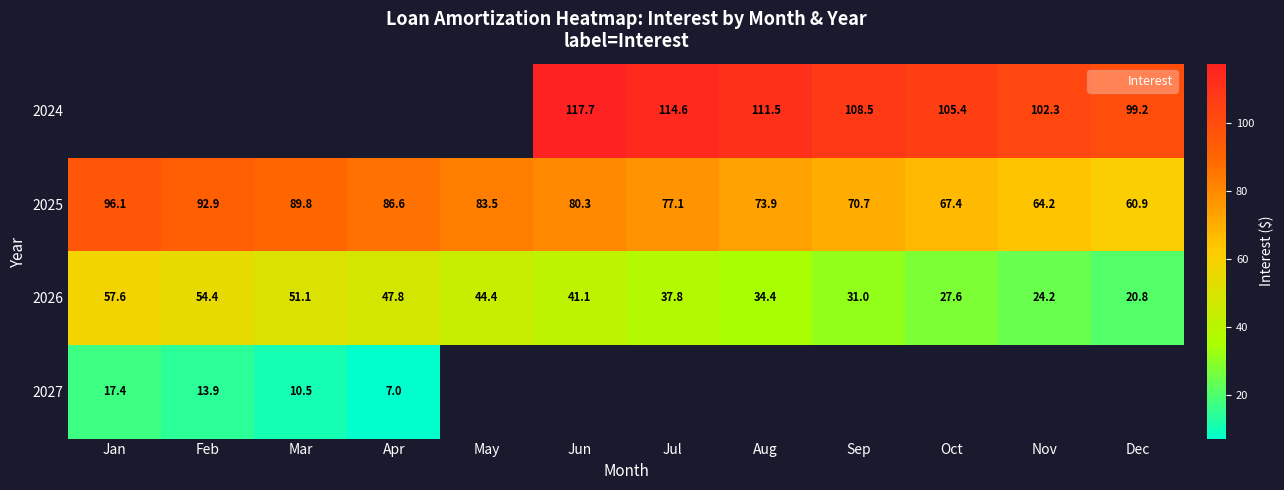

Rank the categories by 2026 value from lowest to highest.

Dec, Nov, Oct, Sep, Aug, Jul, Jun, May, Apr, Mar, Feb, Jan